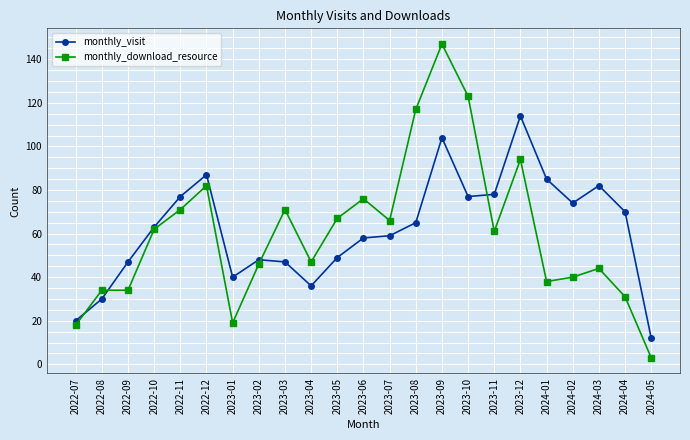

At which category does monthly_visit reach its first local peak?

2022-12